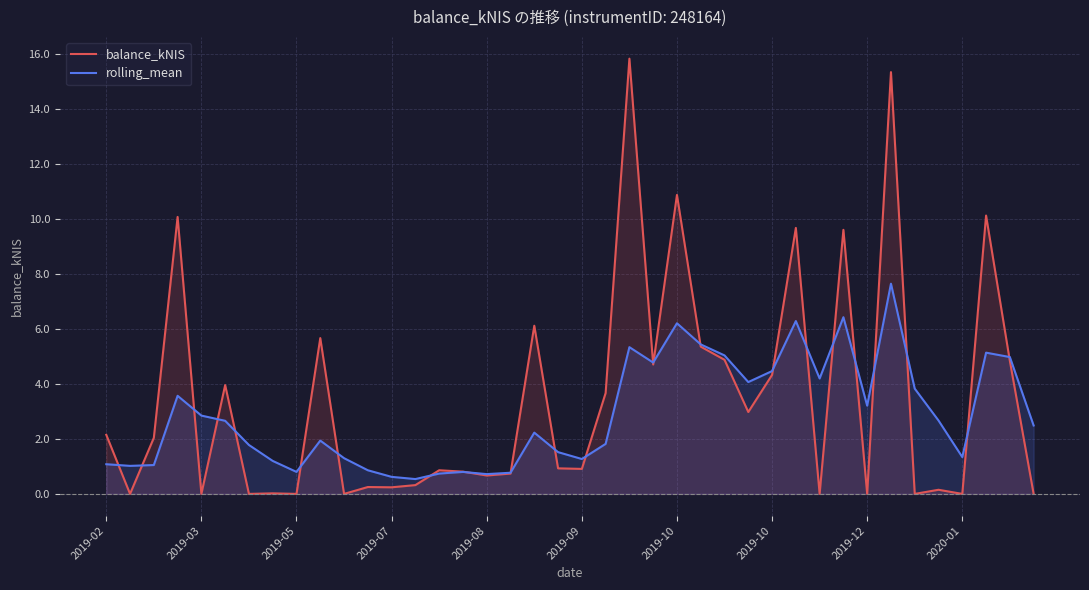

In rolling_mean, how many points are higher than both neighbors (excluding endpoints)?

10